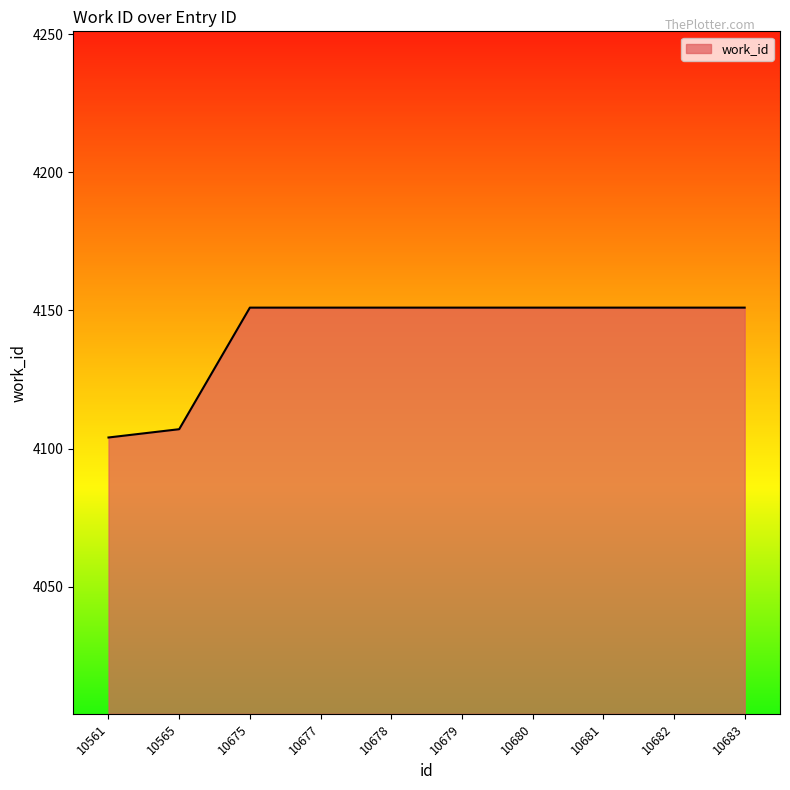

True or false: the data shows 6595 at 10678.

False